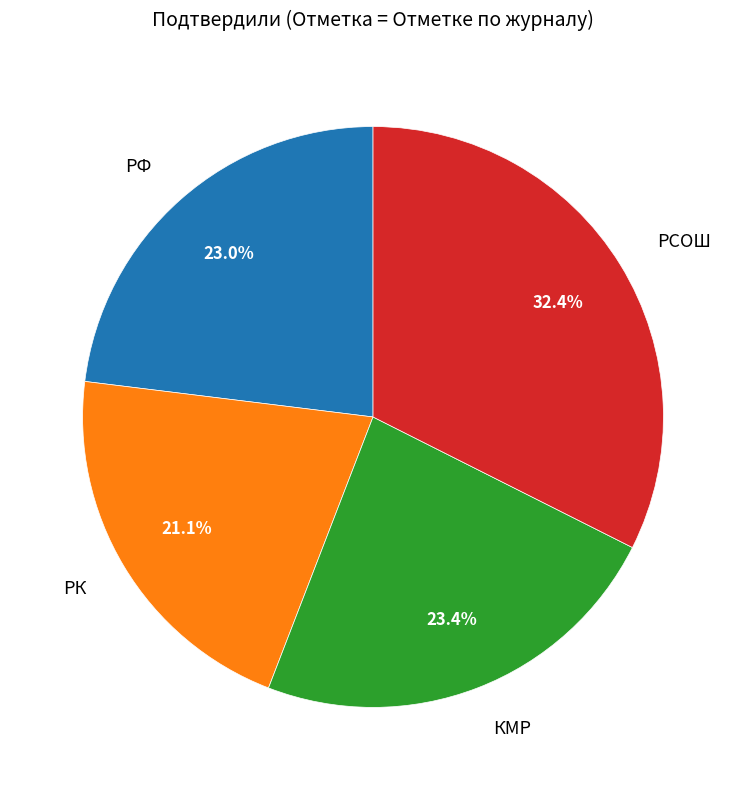

Does any single category account for the majority?

No